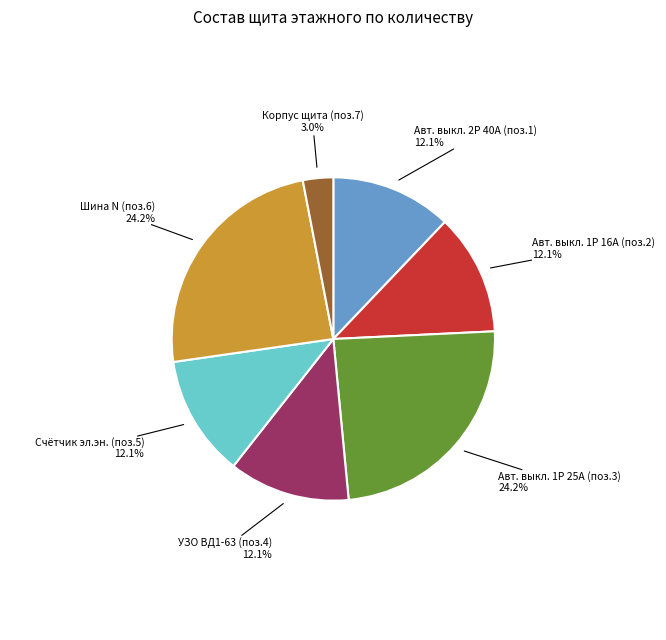

Does Авт. выкл. 2Р 40А (поз.1) account for over 50% of the chart?

No